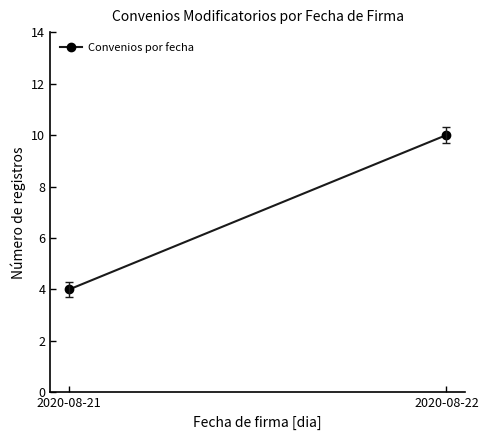

Rank the categories by value from highest to lowest.

2020-08-22, 2020-08-21